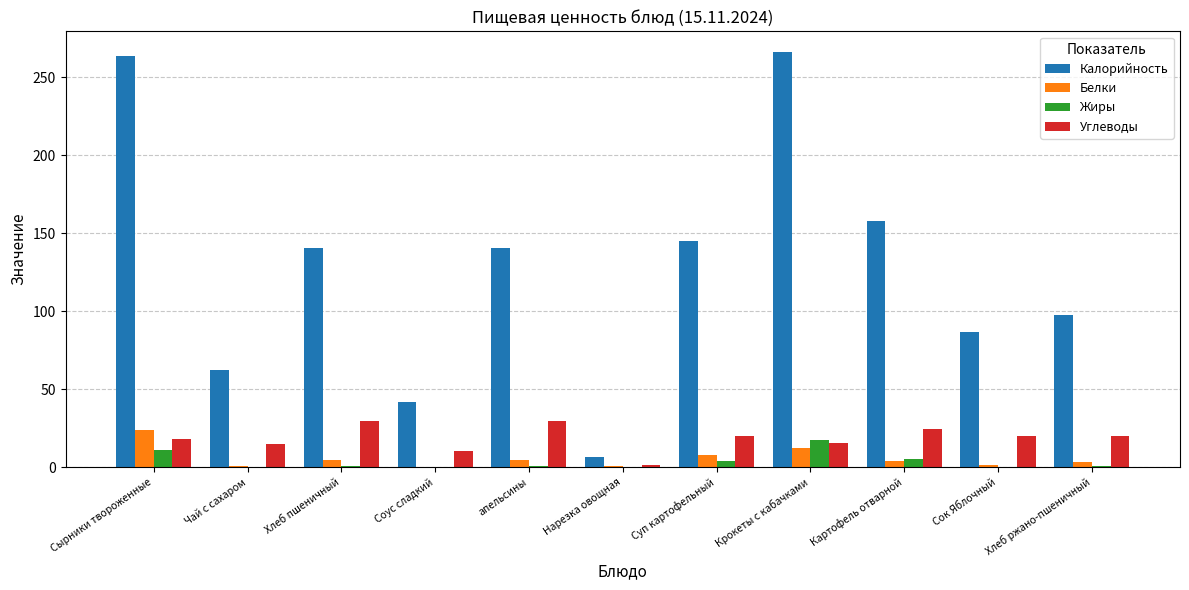

How many groups of bars are there?

11